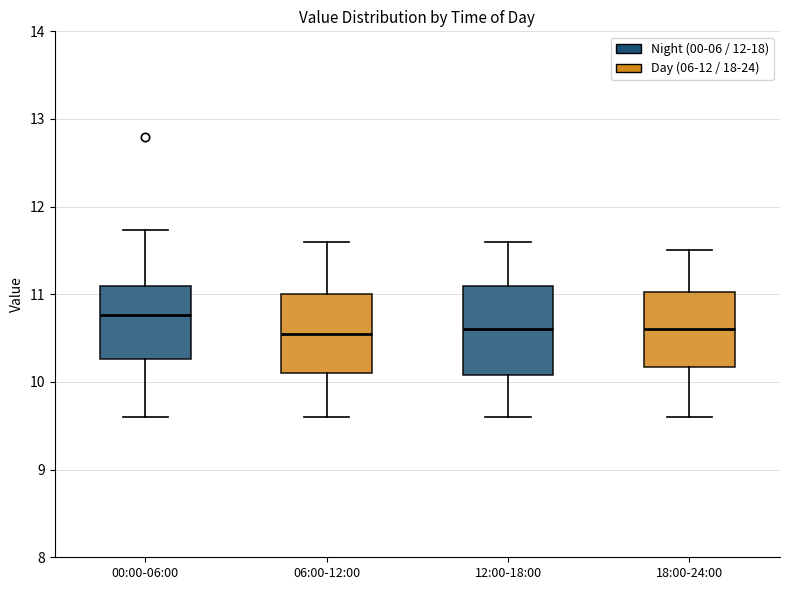

Reading left to right, read every box against the y-axis: the position of its median line, the range the box covers, and the ends of its whiskers. The values are not printed on the chart, so give them approximately, as read against the axis.

00:00-06:00: median 10.8, box 10.3 to 11.1, whiskers 9.6 to 11.7
06:00-12:00: median 10.6, box 10.1 to 11.0, whiskers 9.6 to 11.6
12:00-18:00: median 10.6, box 10.1 to 11.1, whiskers 9.6 to 11.6
18:00-24:00: median 10.6, box 10.2 to 11.0, whiskers 9.6 to 11.5